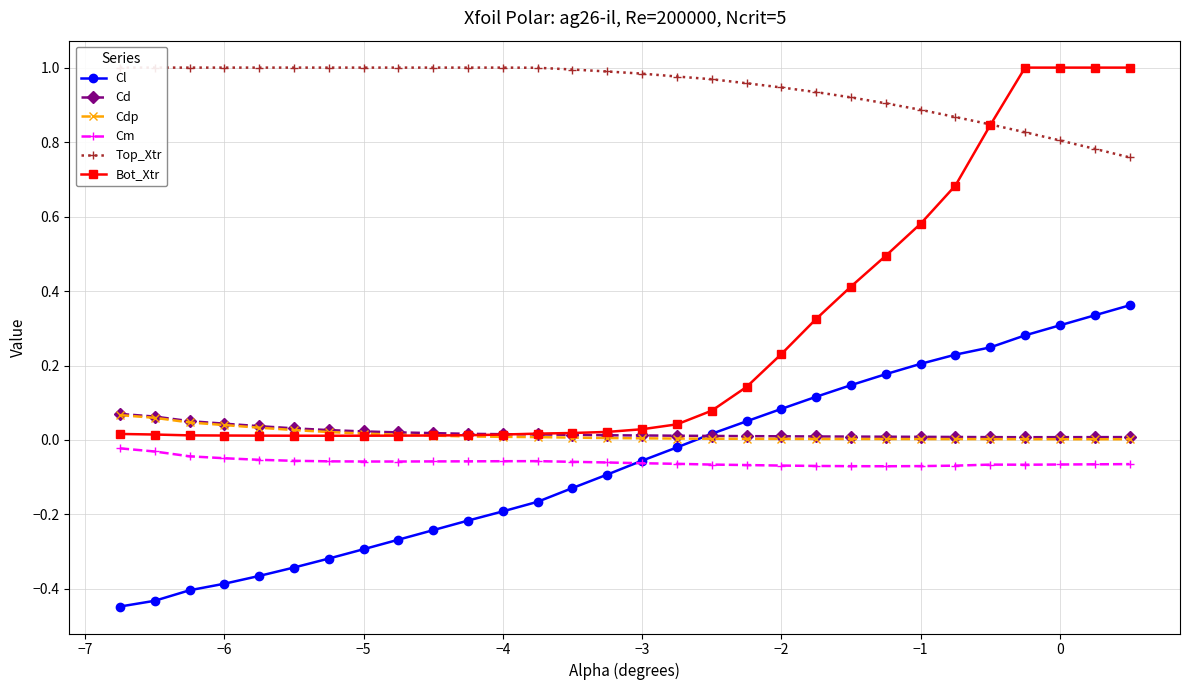

True or false: Cl and Cd cross at least once.

True